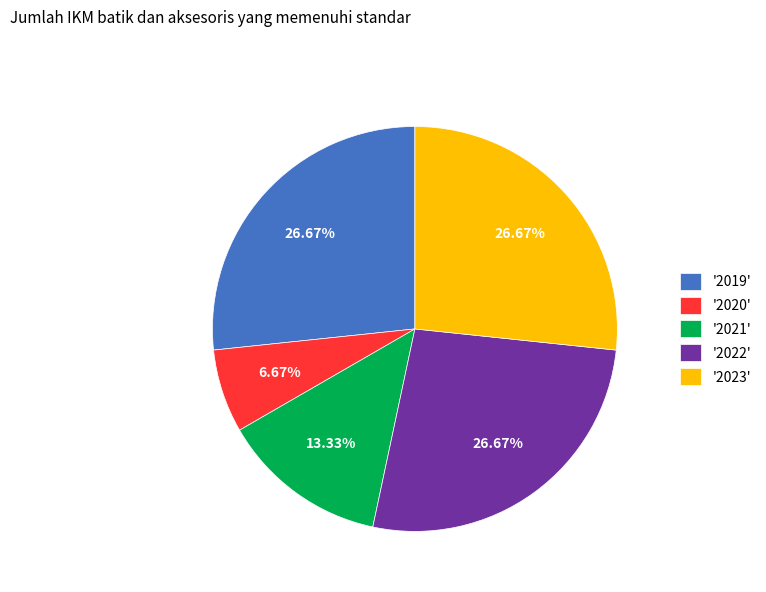

Count the number of slices in the pie.

5